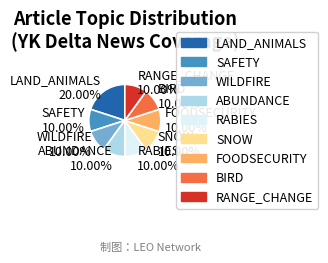

Combined, do SAFETY 10.00% and SNOW 10.00% account for over 50%?

No